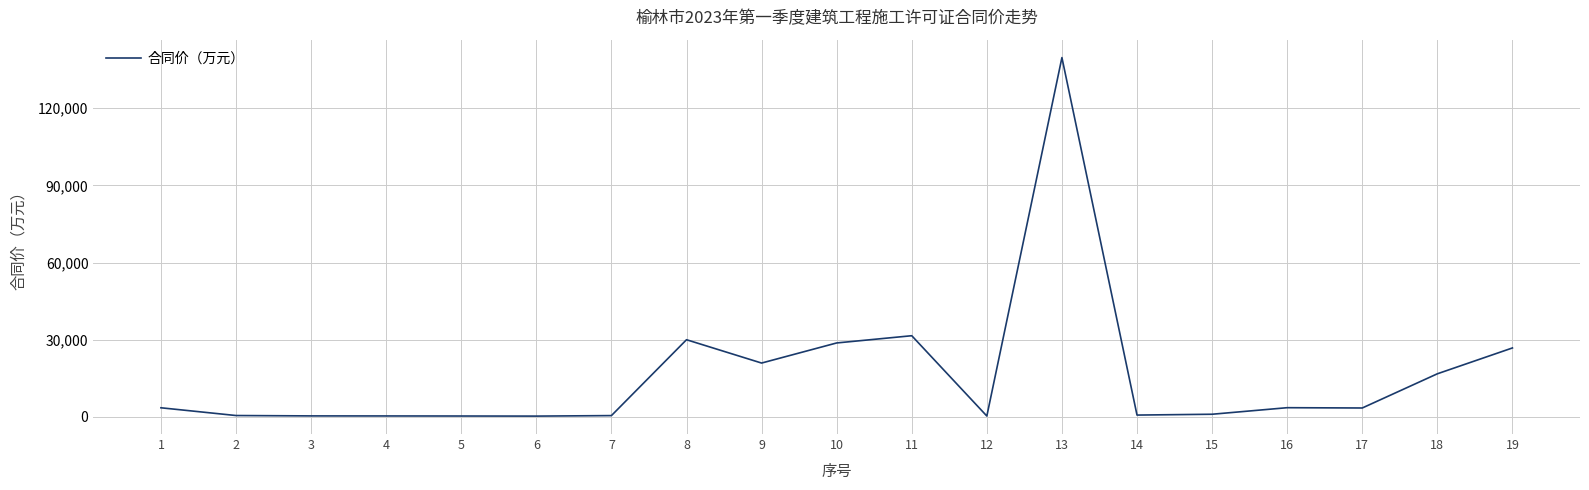

What is the minimum value shown in the chart?

288.4